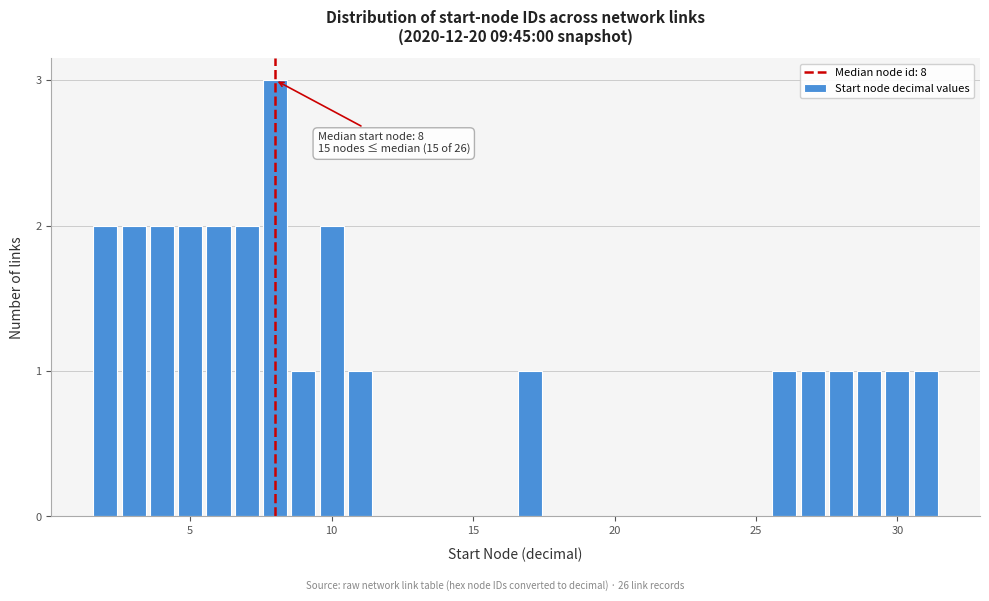

Read against the x-axis, roughly where is the centre of the tallest bar?

8.0